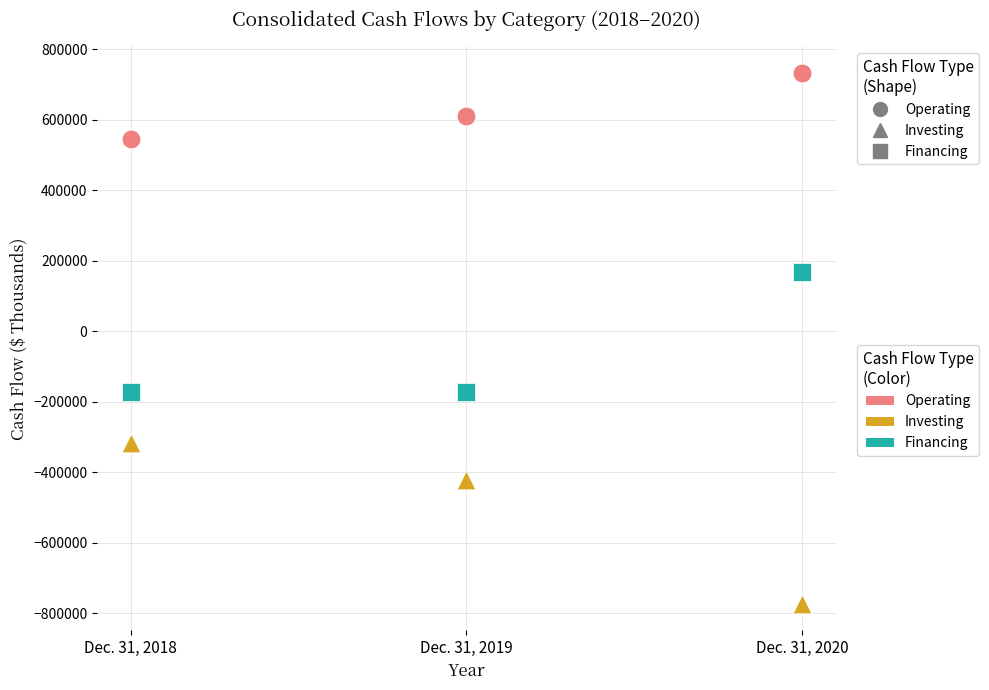

Across all data points, what is the range of Y values (max minus min)?

1504815